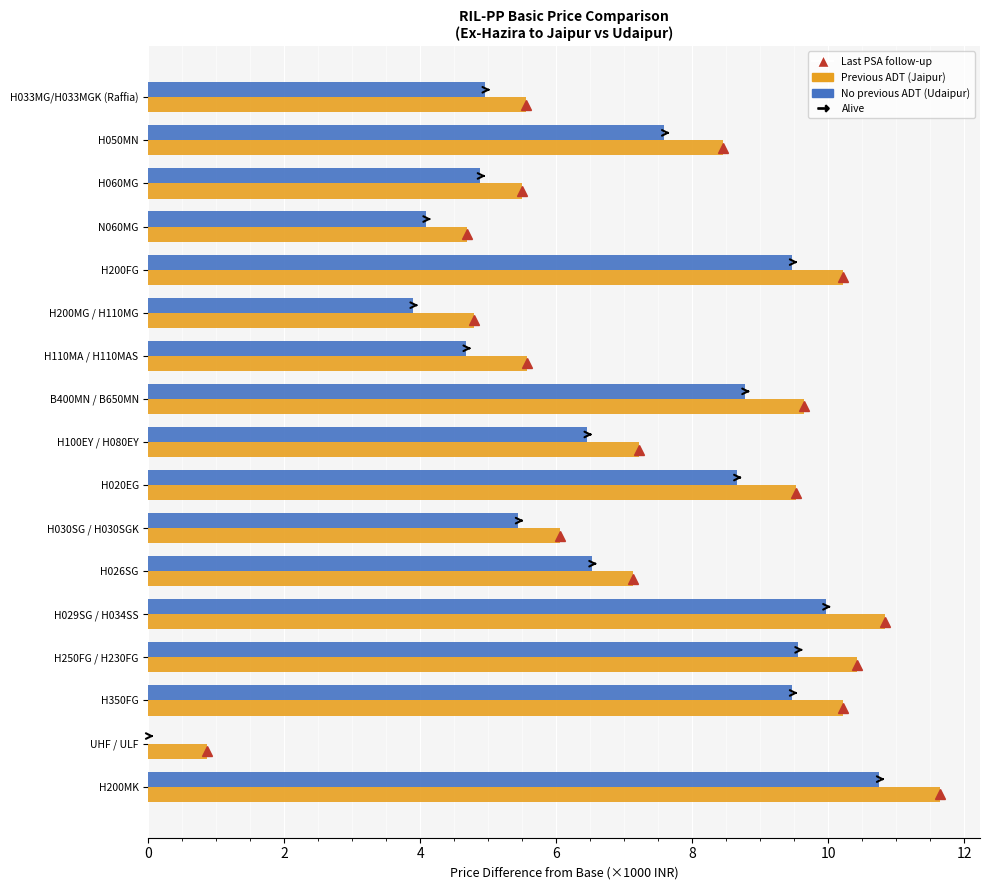

Which label corresponds to the largest value in the chart?

H200MK